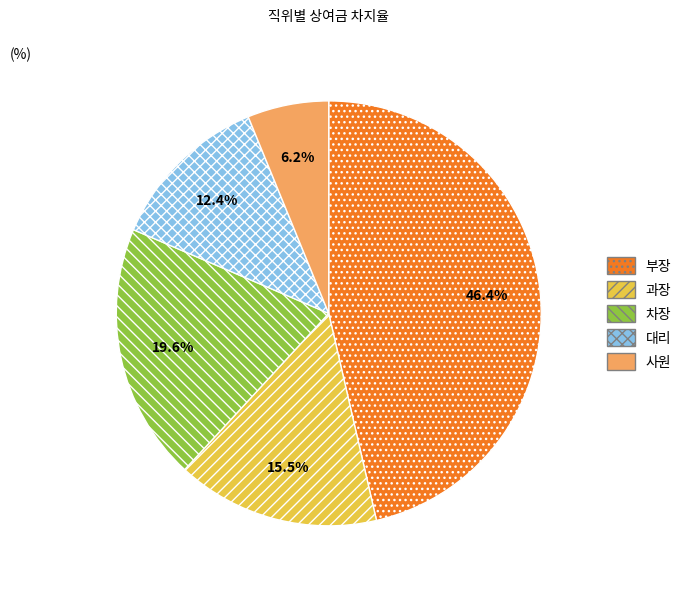

Combined, do 과장 and 부장 account for over 50%?

Yes